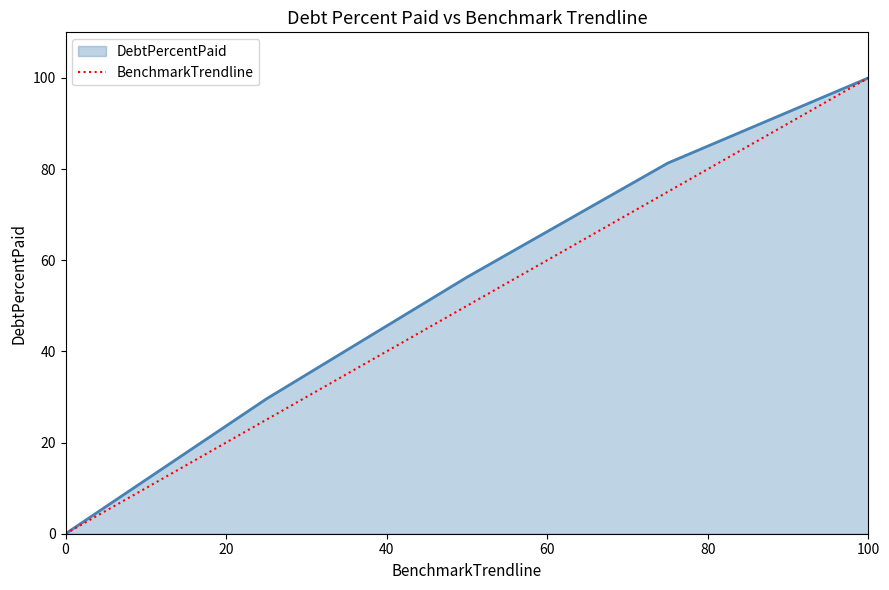

How many lines are shown in the chart?

2